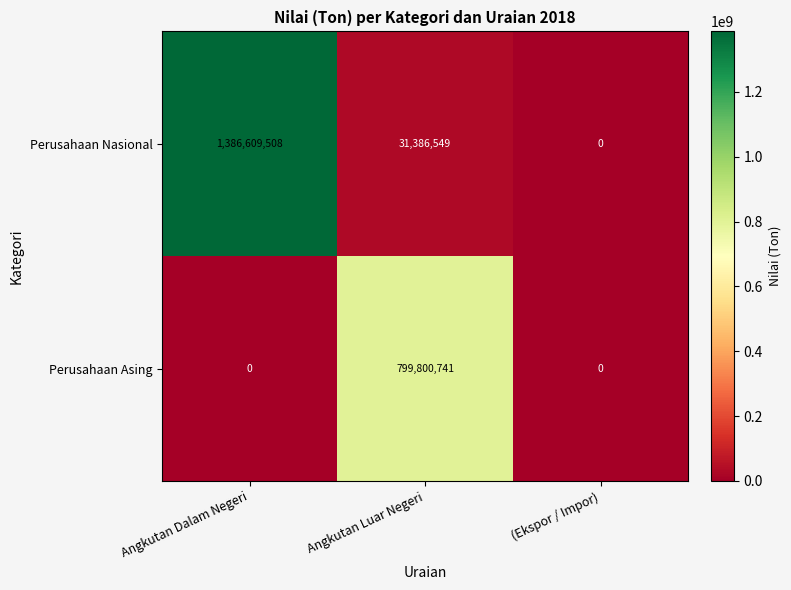

What is the highest value of the Perusahaan Nasional series?

1386609508